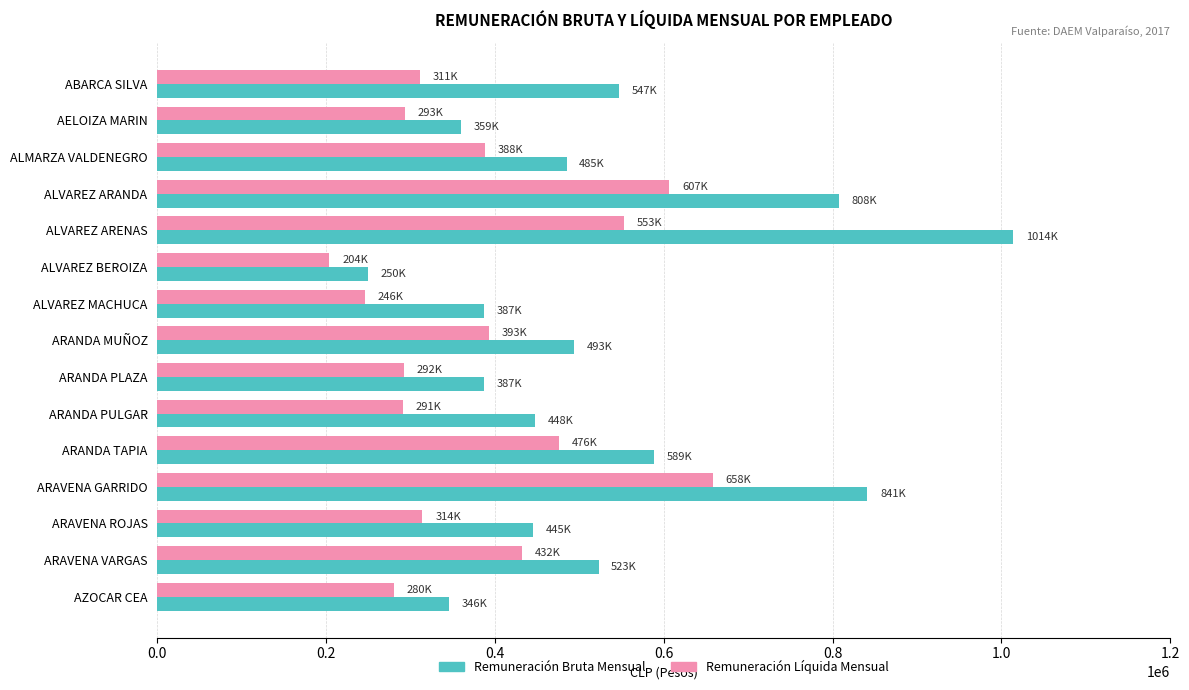

Count the number of data series in this chart.

2